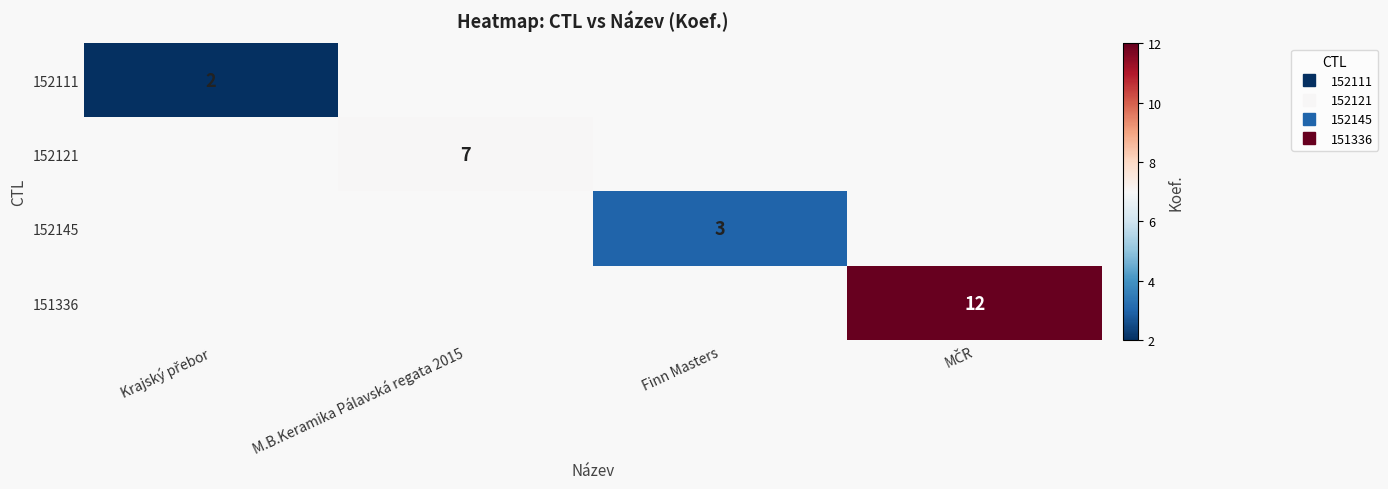

The 152145 series shows 3 at Finn Masters. True or false?

True